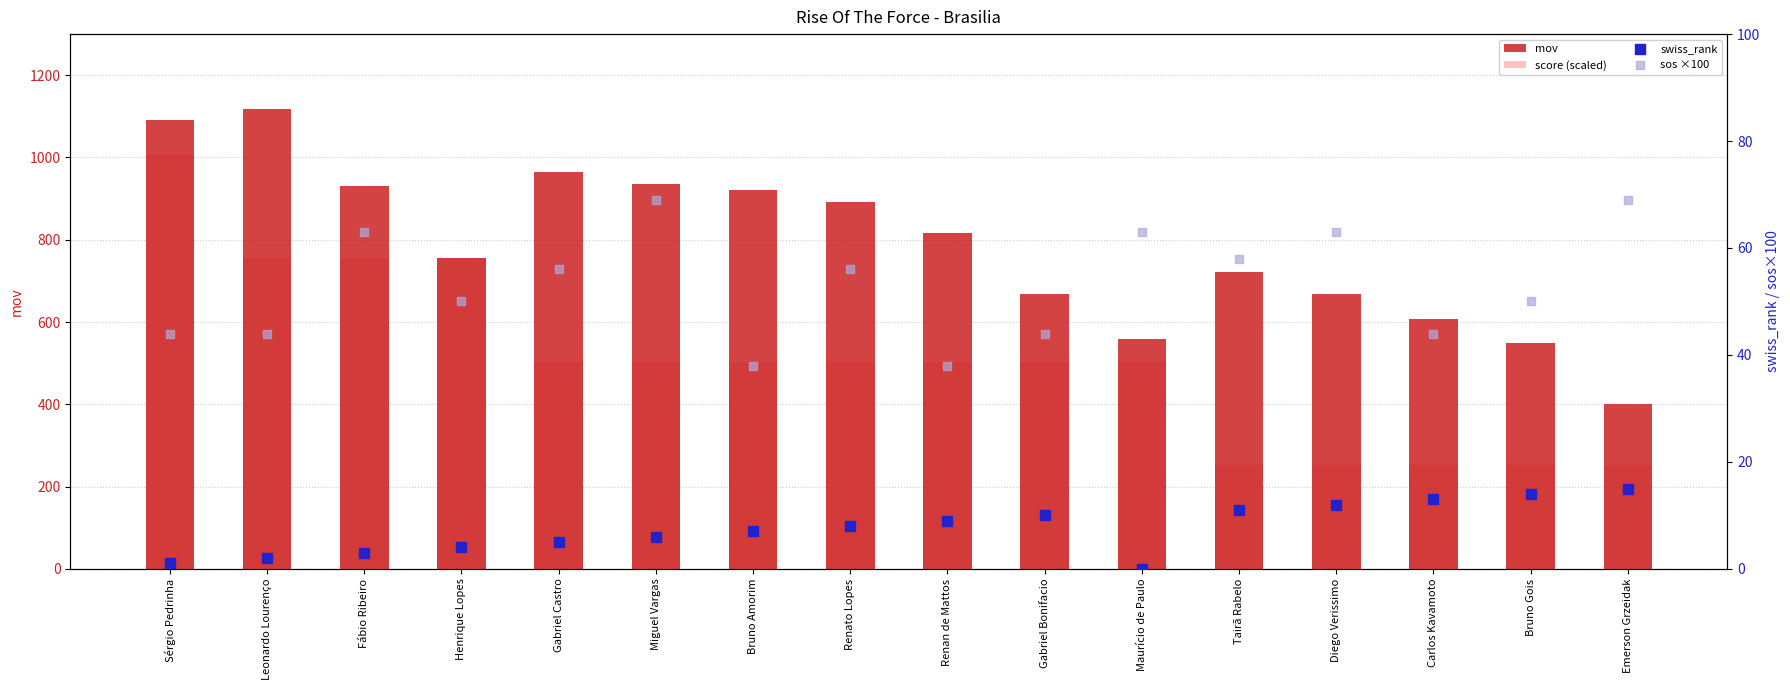

What is the total value across all series at Emerson Grzeidak?

735.5